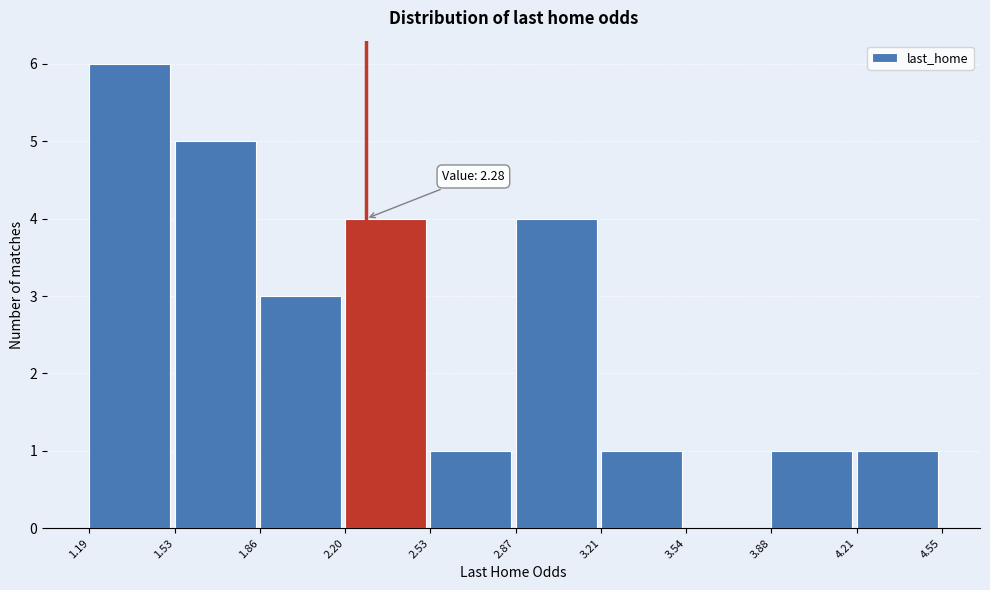

Over which range of the x-axis is the bar tallest?

1.19 to 1.53